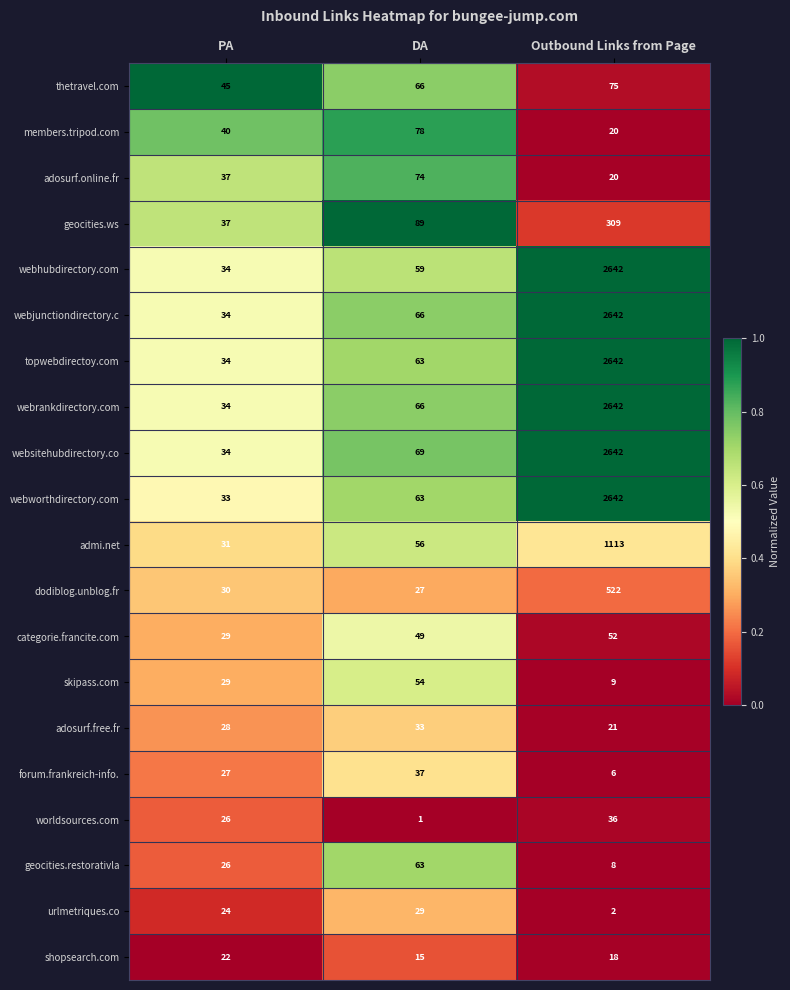

What is the total value across all series at Outbound Links from Page?

18063